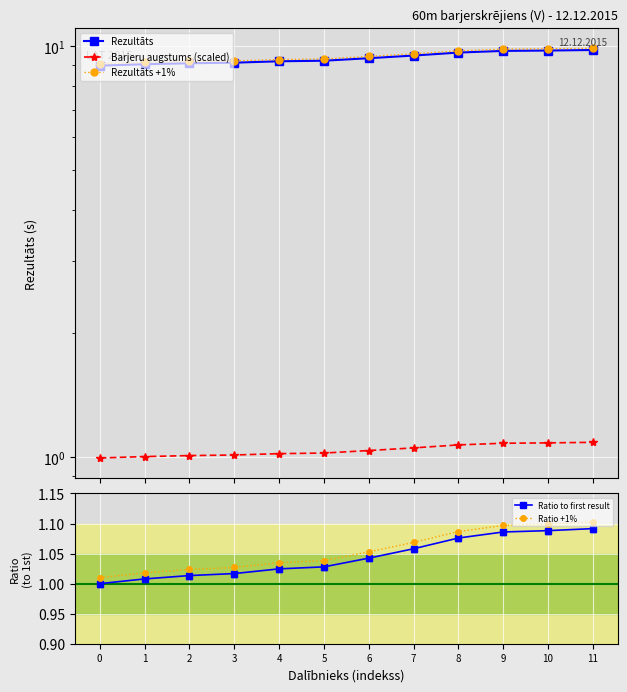

At how many categories does at least one series exceed 8?

12